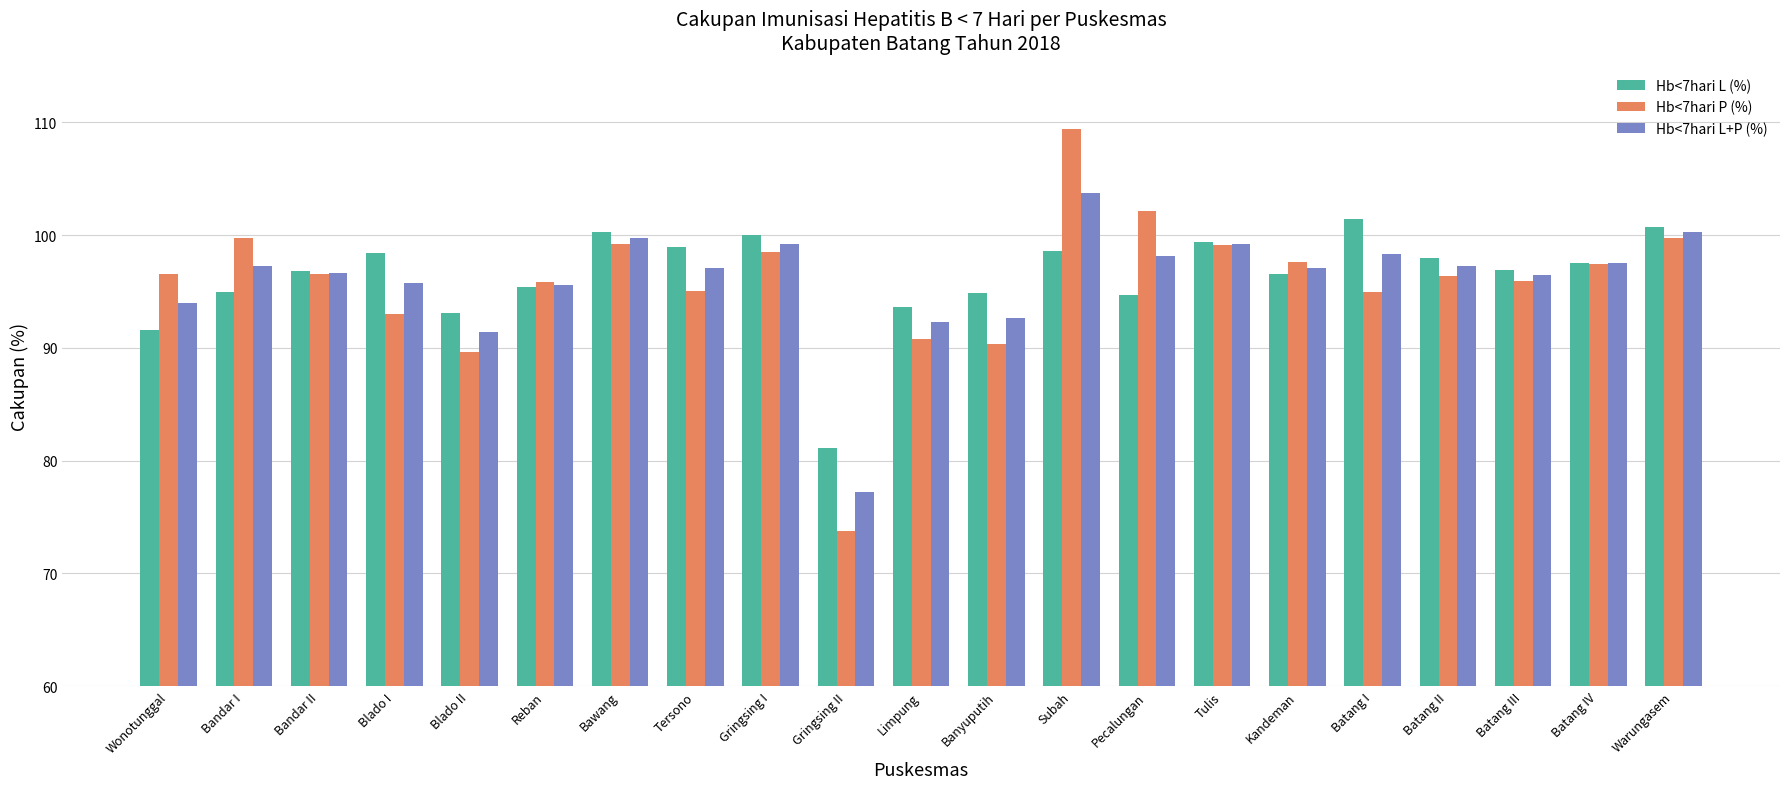

True or false: Hb<7hari L+P (%) has a value of 96.4 at Batang III.

True